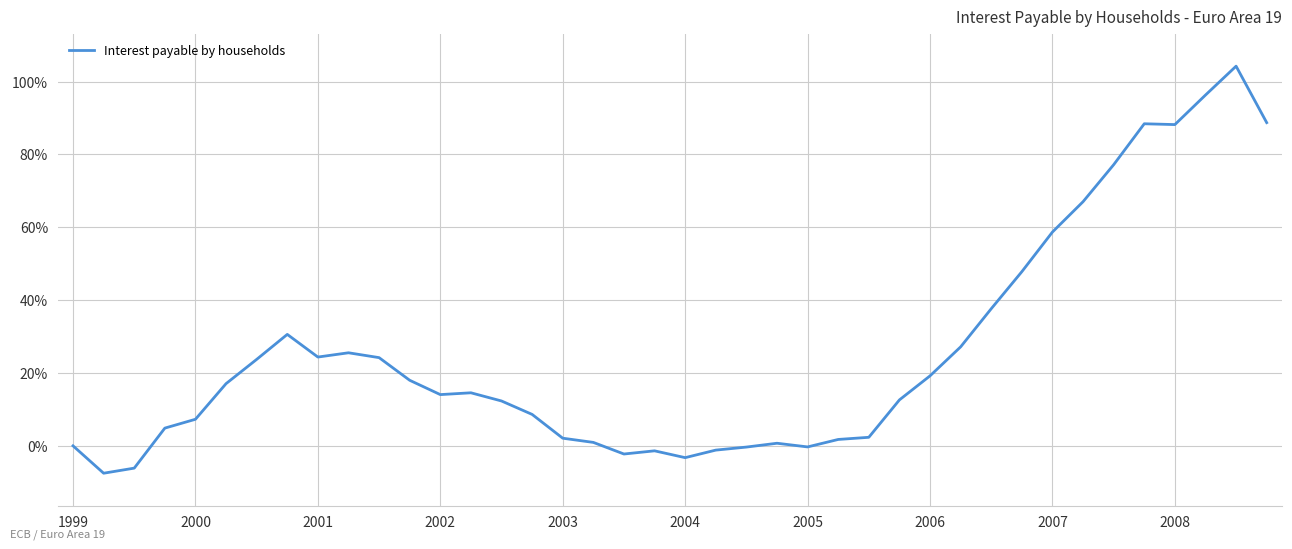

Does the chart have visible grid lines?

Yes